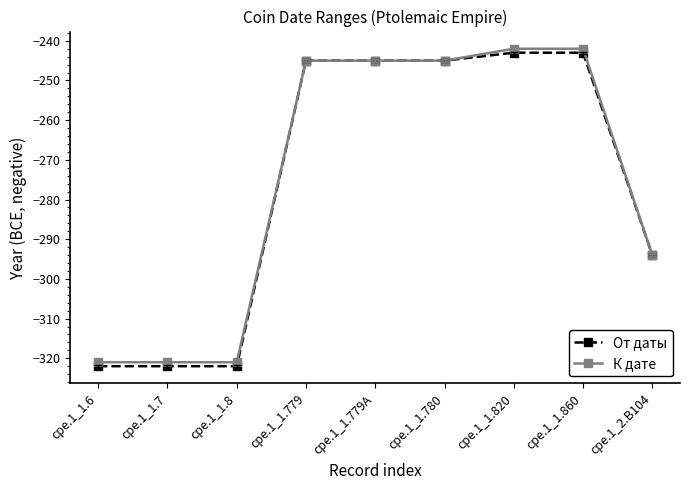

What is the sum of all К дате values?

-2476